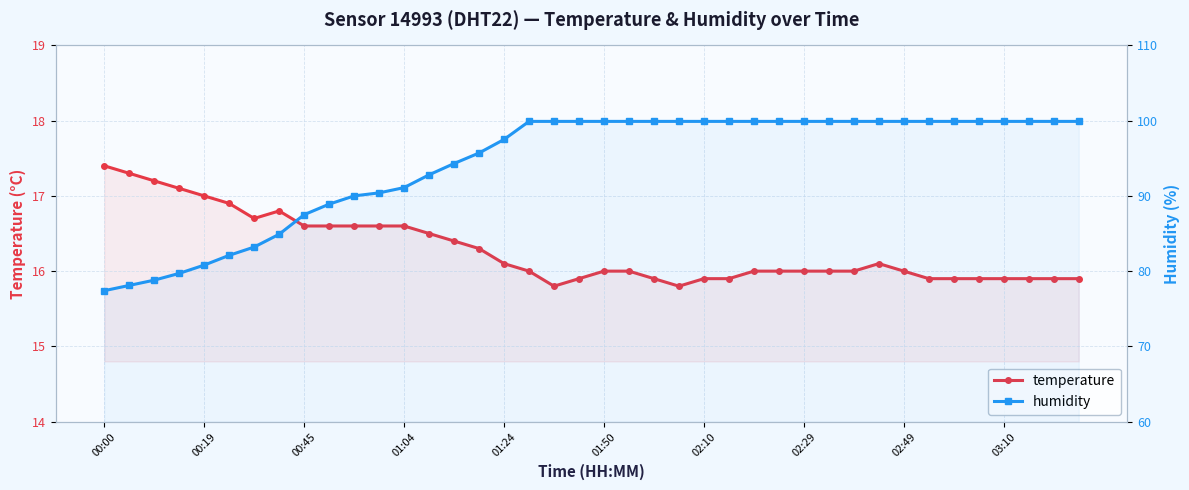

What is the greatest value displayed?

99.9